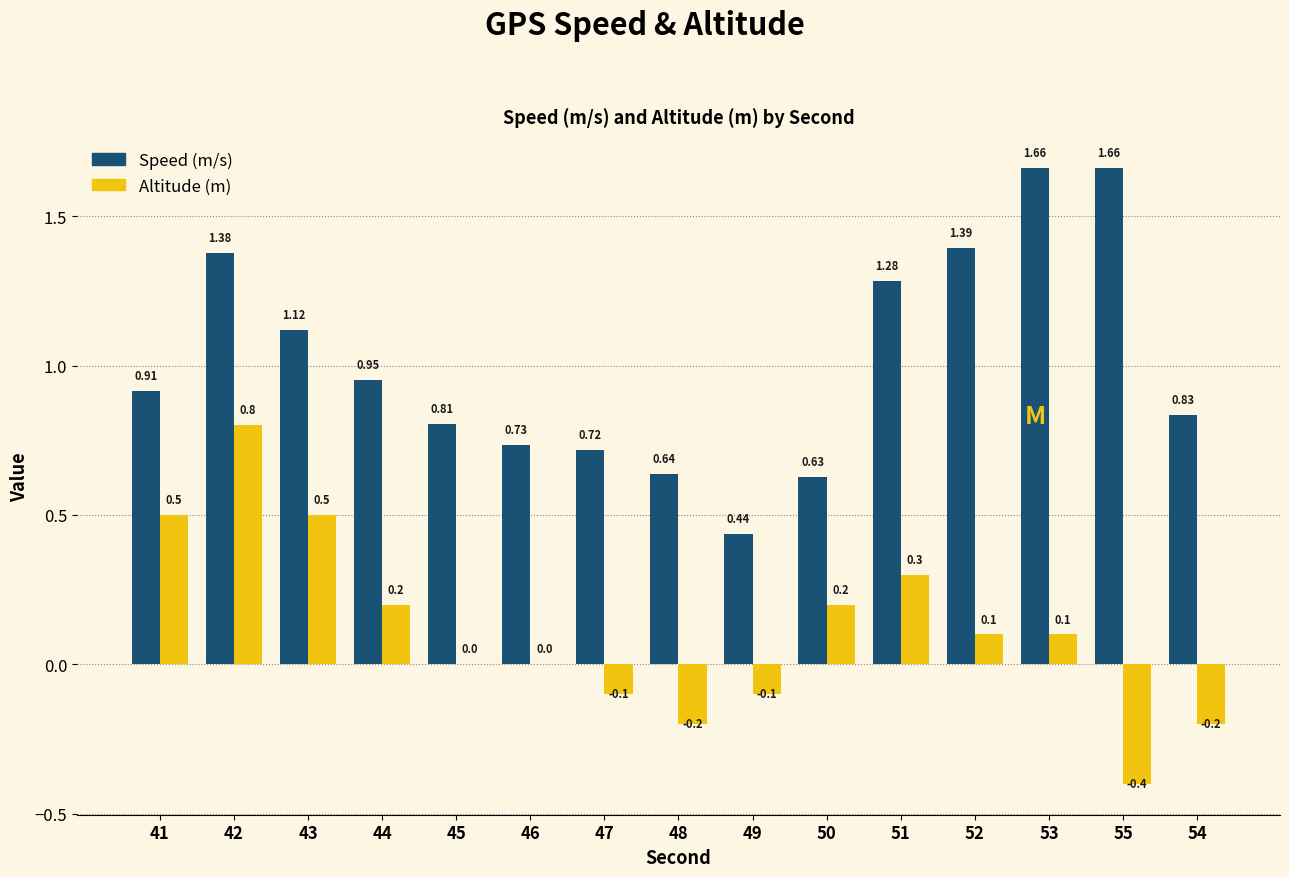

Between 45 and 50, which series saw the biggest shift?

Altitude (m)